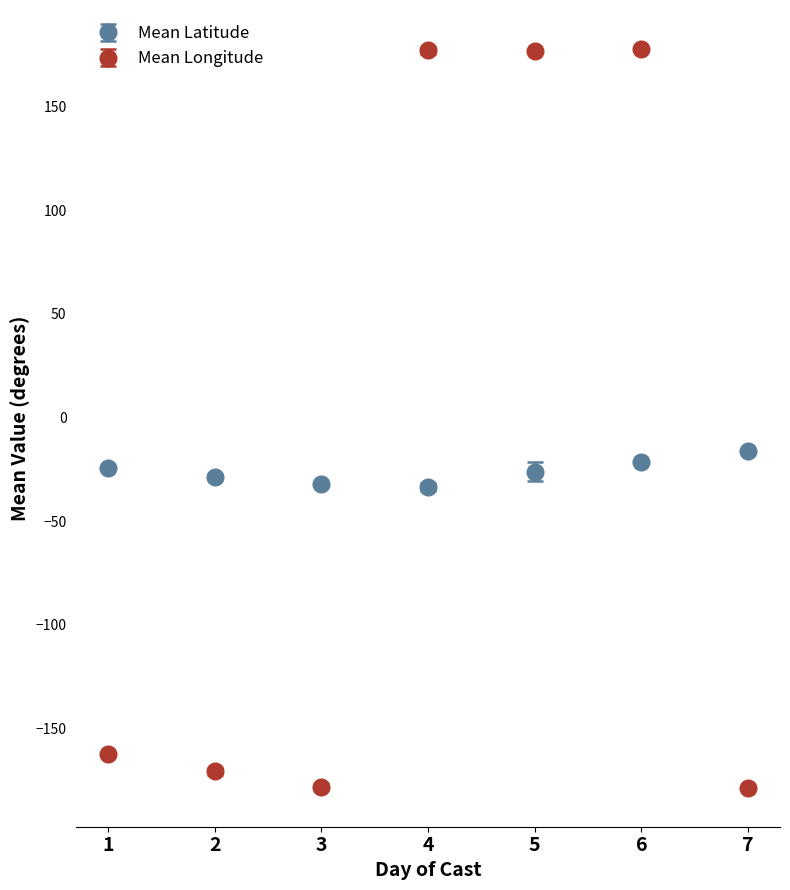

How many lines are shown in the chart?

2